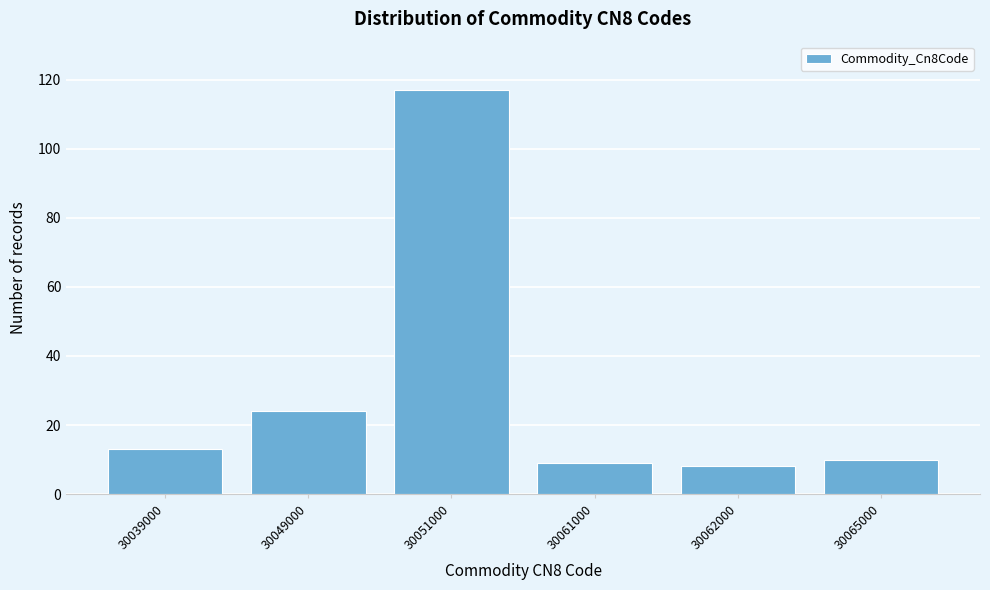

Reading left to right, list all the values displayed in this chart.

13	24	117	9	8	10